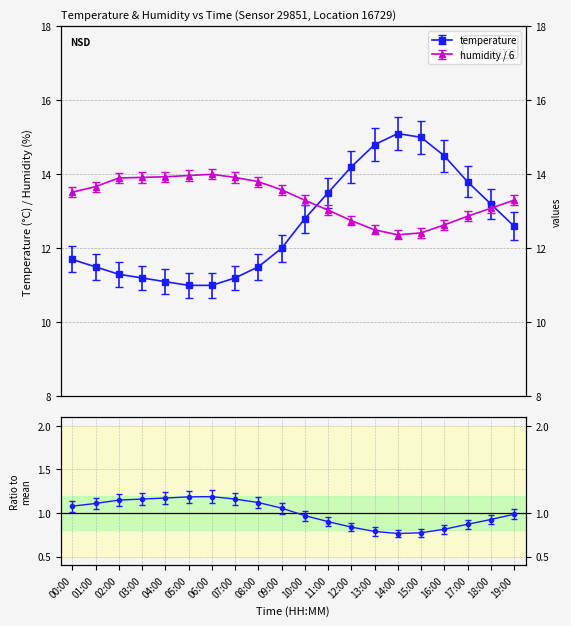

Reading right to left, extract all data points from this chart.

temperature: 12.6	13.2	13.8	14.5	15.0	15.1	14.8	14.2	13.5	12.8	12.0	11.5	11.2	11.0	11.0	11.1	11.2	11.3	11.5	11.7
humidity: 13.3	13.1	12.9	12.6	12.4	12.4	12.5	12.8	13.0	13.3	13.6	13.8	13.9	14.0	14.0	13.9	13.9	13.9	13.7	13.5